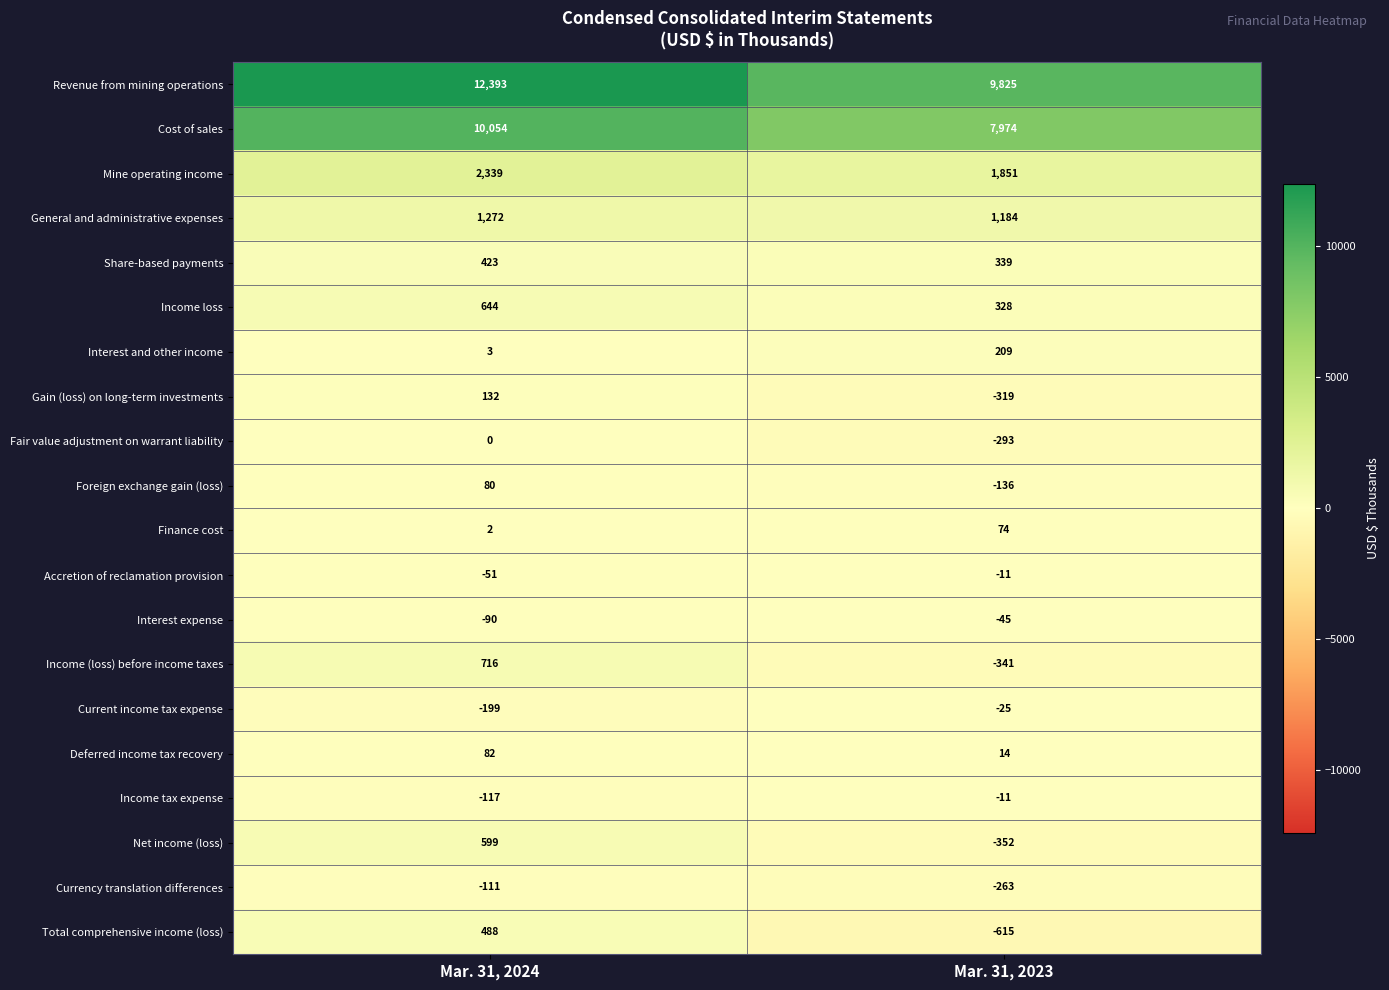

What is the greatest value displayed?

12393